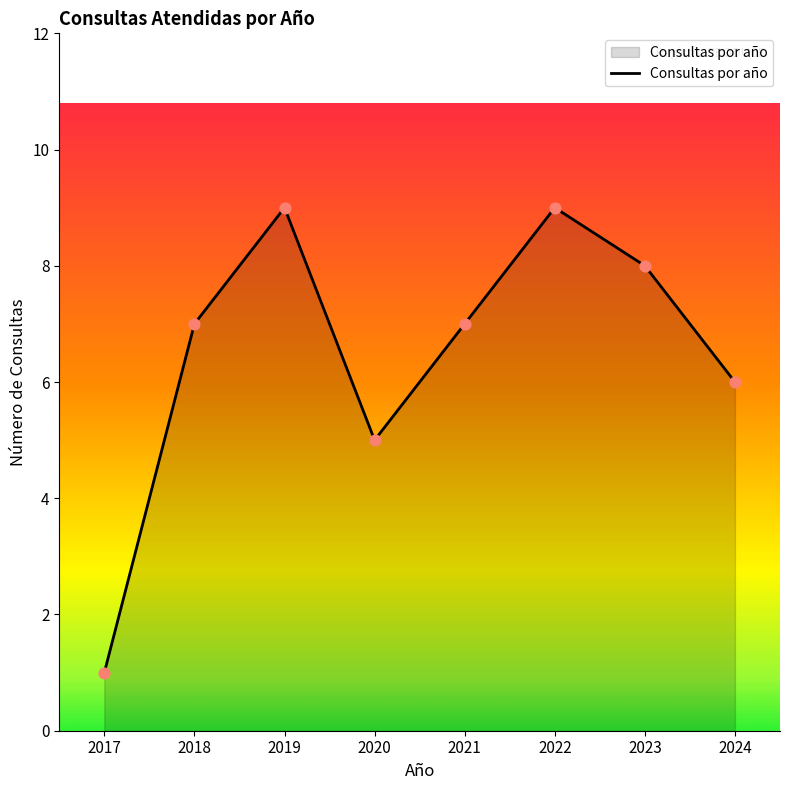

What is the change in value from 2017 to 2022?

+8